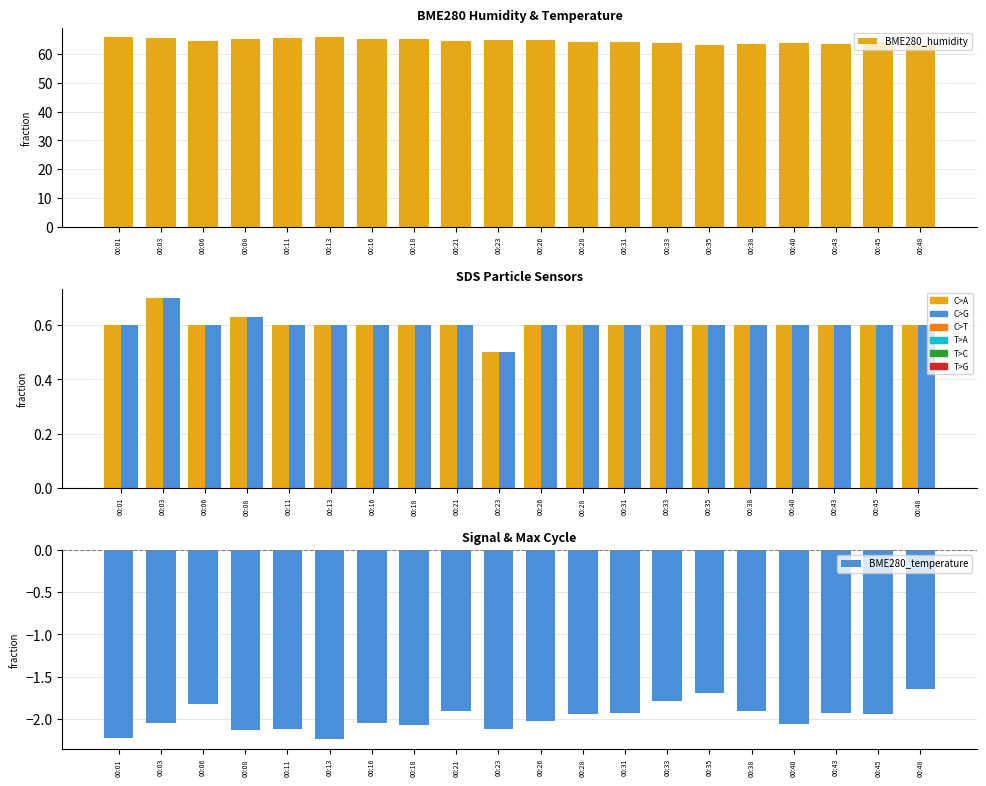

List the labels in order of SDS_P1 value, largest first.

00:03, 00:08, 00:01, 00:06, 00:11, 00:13, 00:16, 00:18, 00:21, 00:26, 00:28, 00:31, 00:33, 00:35, 00:38, 00:40, 00:43, 00:45, 00:48, 00:23